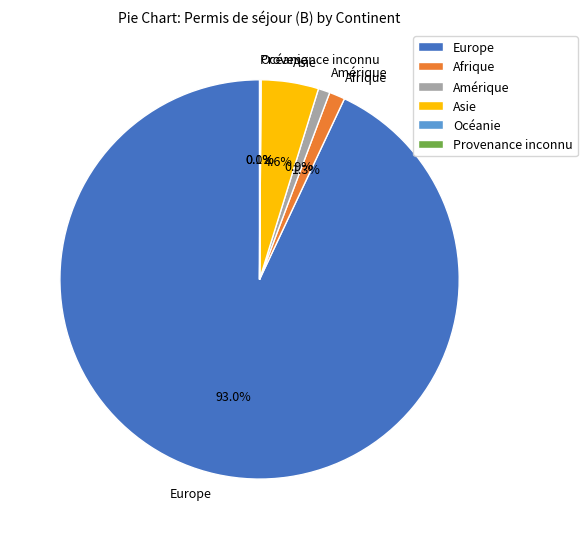

Which slice is the largest?

Europe